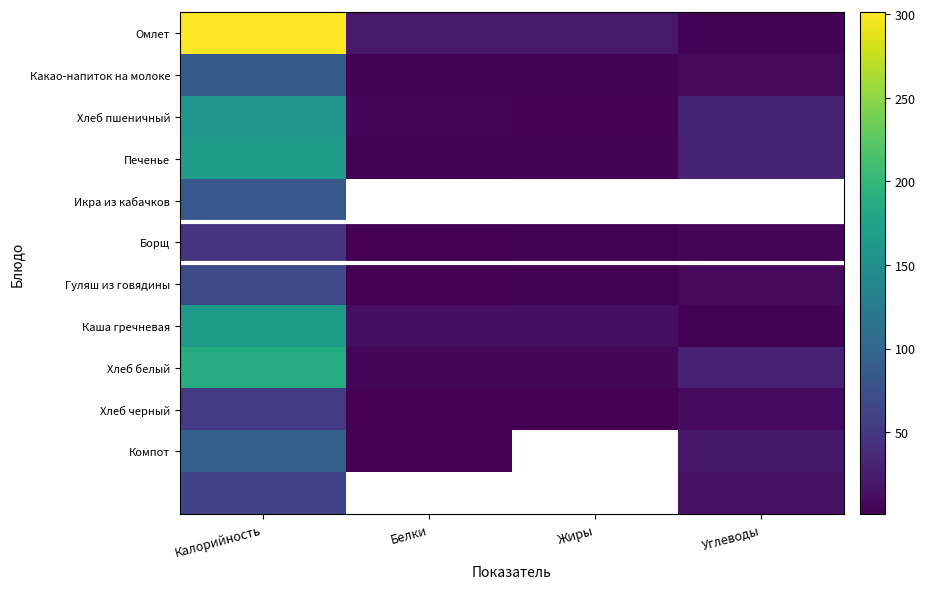

The Каша гречневая series shows 286.8 at Калорийность. True or false?

False